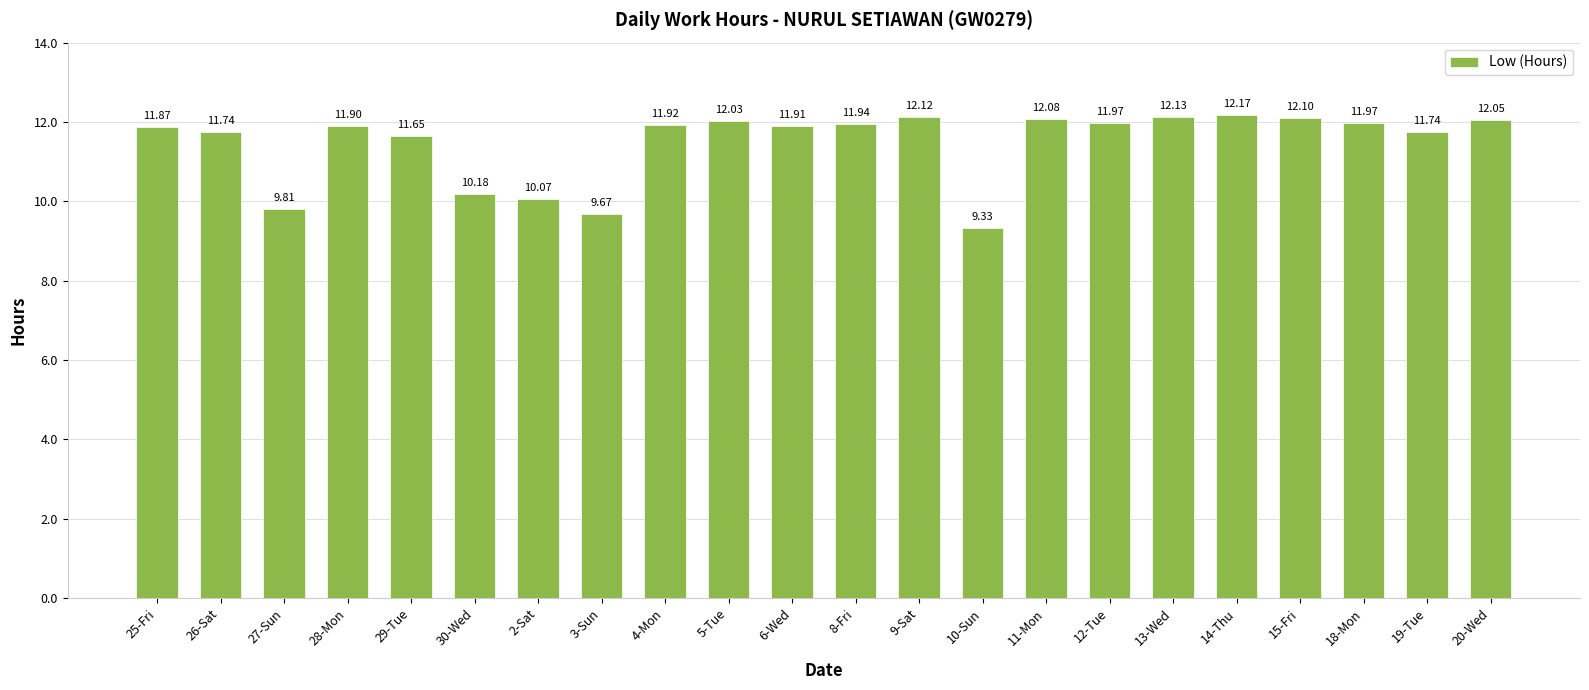

What position from the right is 10-Sun?

9